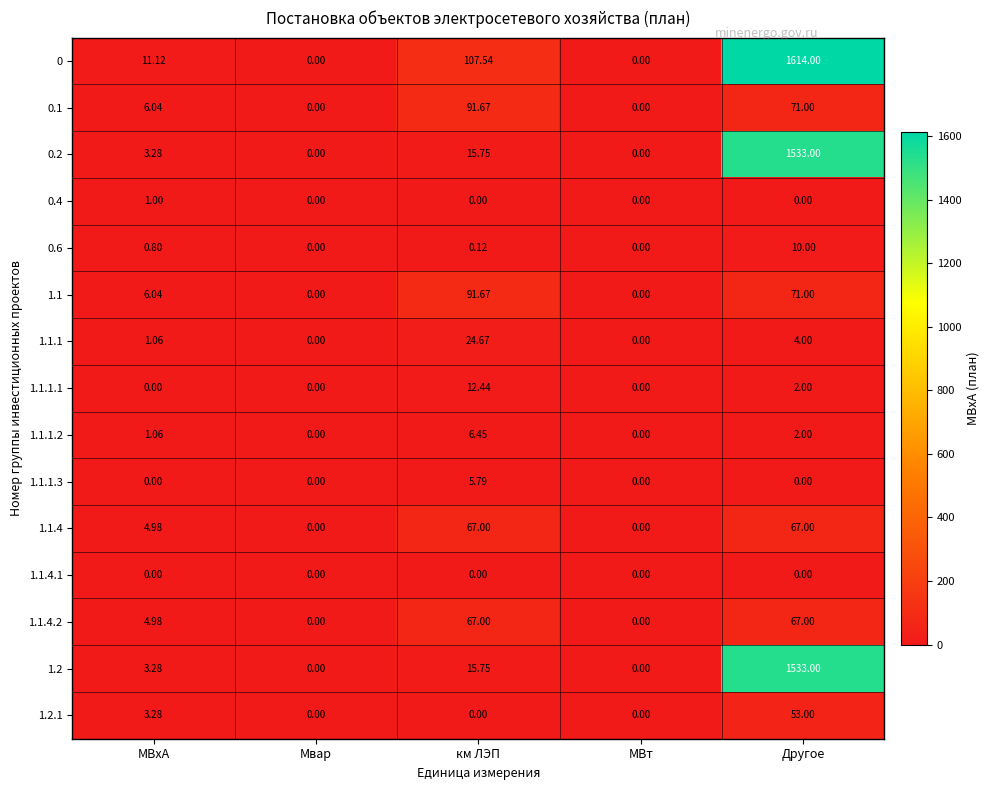

Is the value of 0.6 at Другое greater than the value of 0 at км ЛЭП?

No